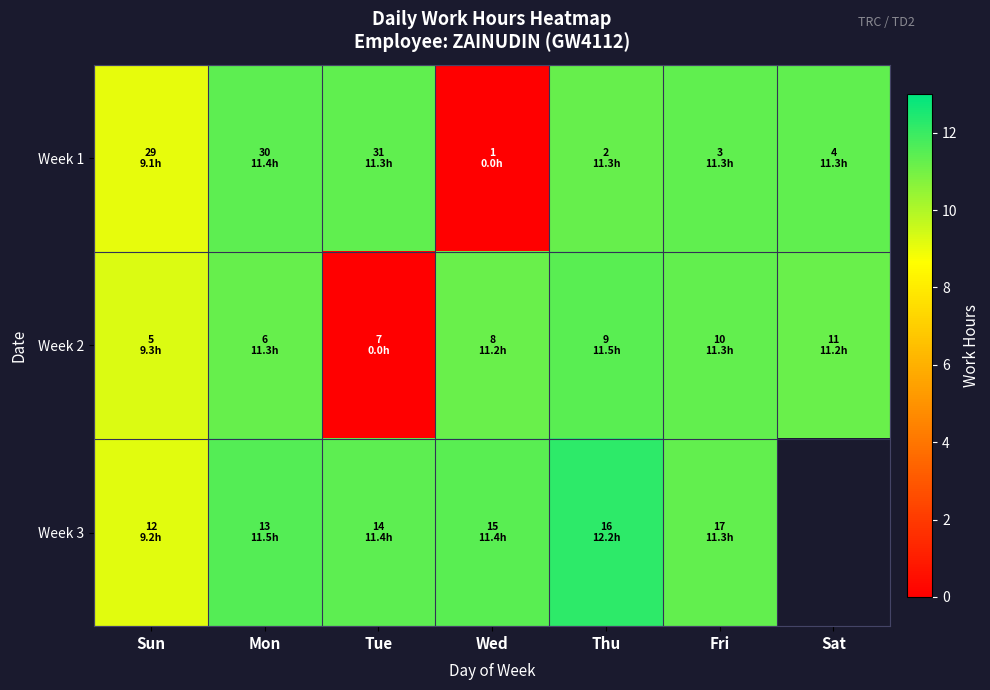

How many categories are shown in the chart?

7